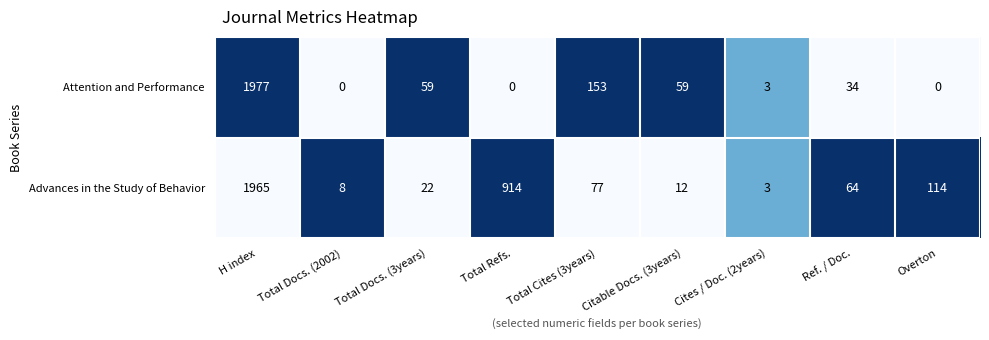

Which series has the widest spread of values?

Attention and Performance